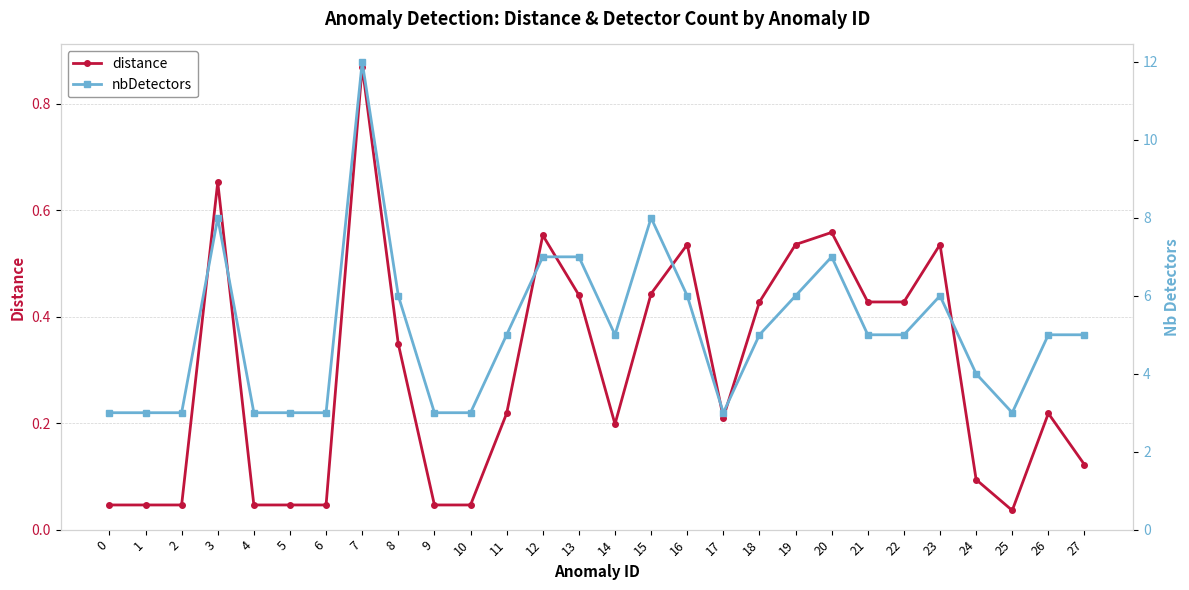

Reading left to right, extract all data points from this chart.

distance: 0=0.0	1=0.0	2=0.0	3=0.7	4=0.0	5=0.0	6=0.0	7=0.9	8=0.3	9=0.0	10=0.0	11=0.2	12=0.6	13=0.4	14=0.2	15=0.4	16=0.5	17=0.2	18=0.4	19=0.5	20=0.6	21=0.4	22=0.4	23=0.5	24=0.1	25=0.0	26=0.2	27=0.1
nbDetectors: 0=3.0	1=3.0	2=3.0	3=8.0	4=3.0	5=3.0	6=3.0	7=12.0	8=6.0	9=3.0	10=3.0	11=5.0	12=7.0	13=7.0	14=5.0	15=8.0	16=6.0	17=3.0	18=5.0	19=6.0	20=7.0	21=5.0	22=5.0	23=6.0	24=4.0	25=3.0	26=5.0	27=5.0